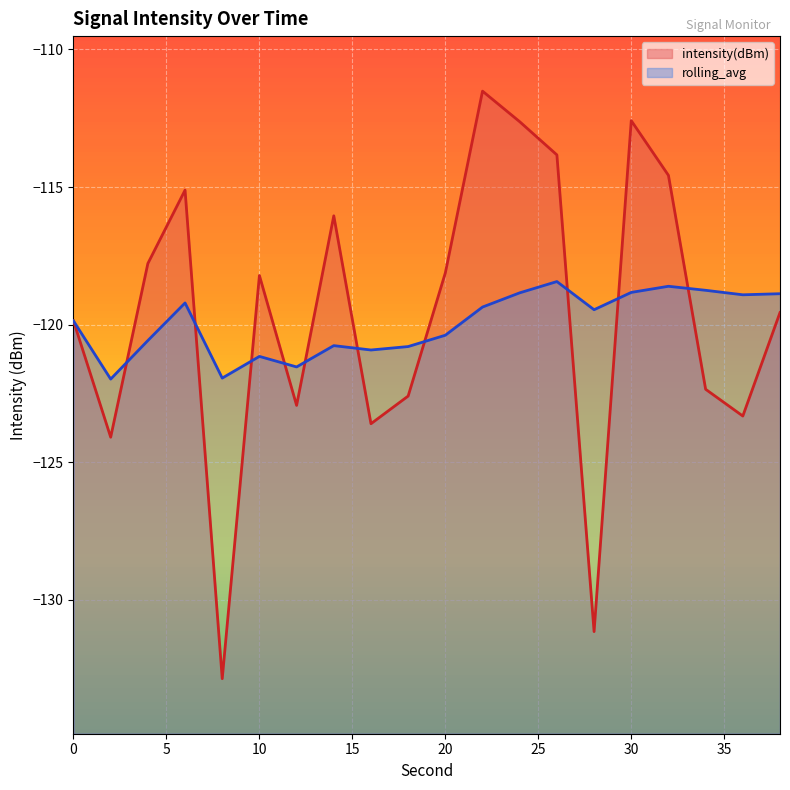

How many data points does each series have?

20